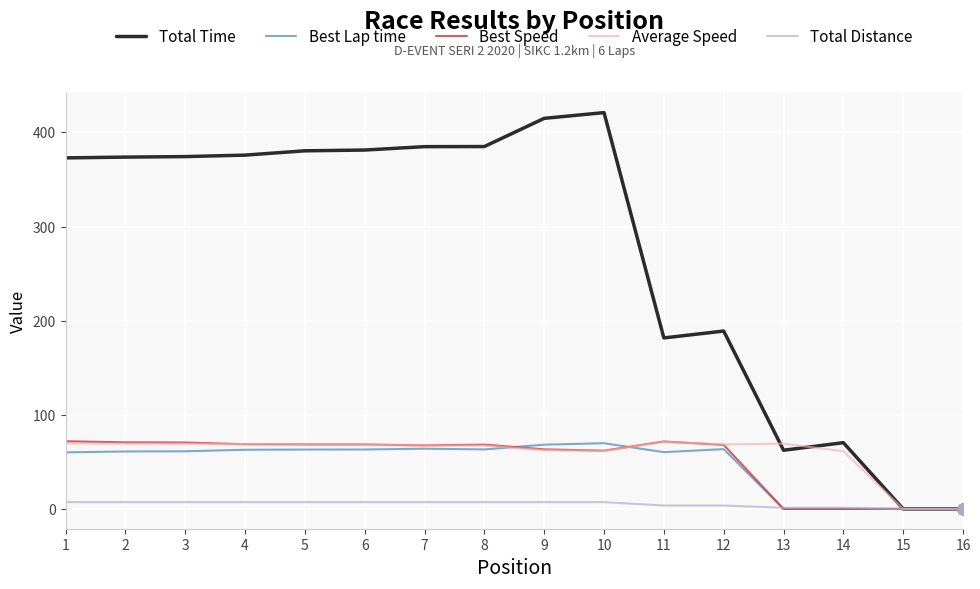

What are all the series names shown in the legend?

Total Time, Best Lap time, Best Speed, Average Speed, Total Distance